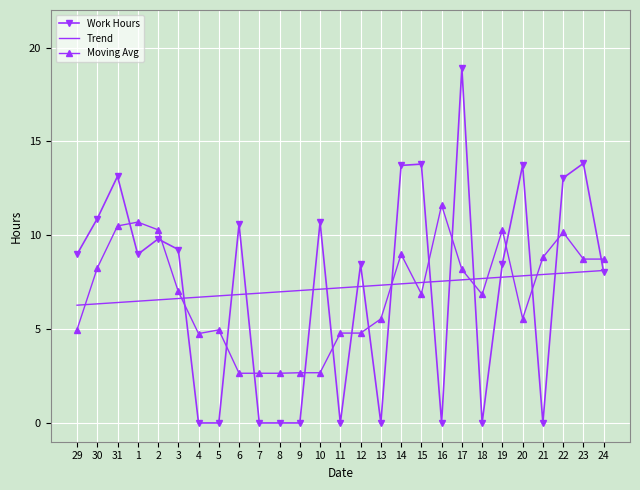

What is the total value across all series at 23?

30.6